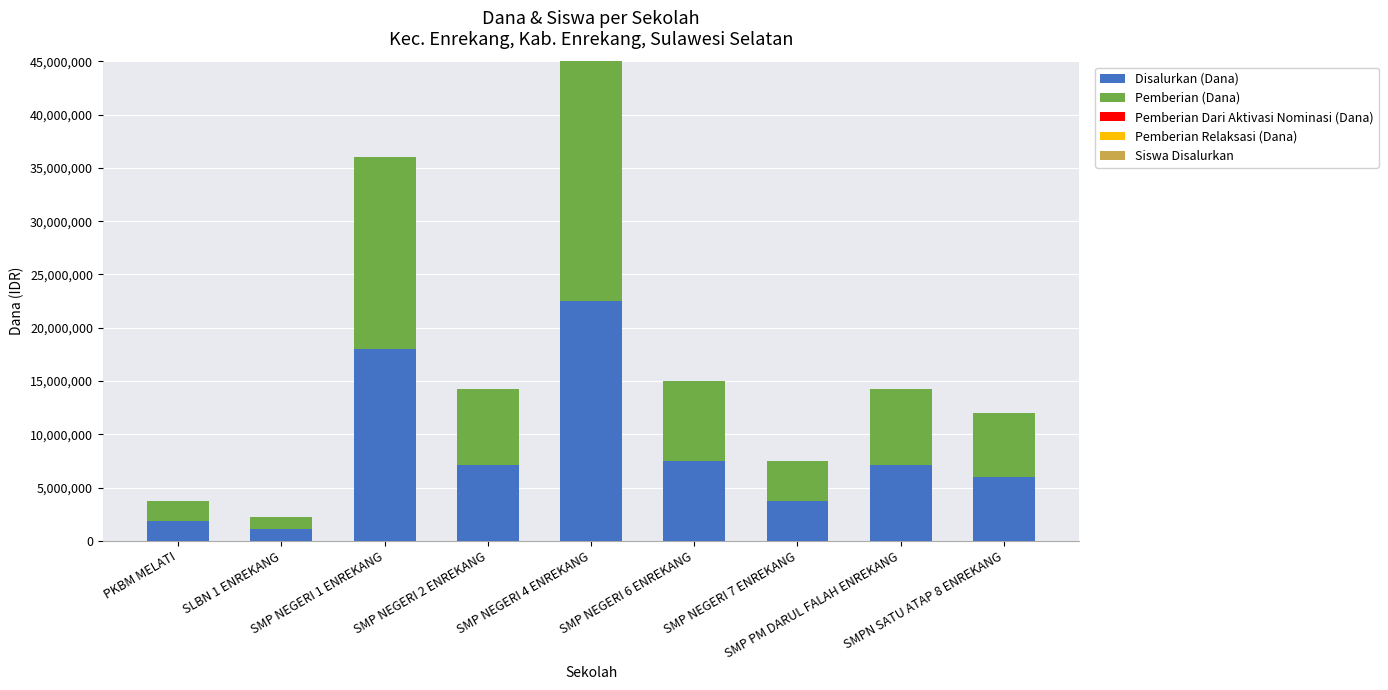

Rank the categories by Disalurkan (Dana) value from lowest to highest.

SLBN 1 ENREKANG, PKBM MELATI, SMP NEGERI 7 ENREKANG, SMPN SATU ATAP 8 ENREKANG, SMP NEGERI 2 ENREKANG, SMP PM DARUL FALAH ENREKANG, SMP NEGERI 6 ENREKANG, SMP NEGERI 1 ENREKANG, SMP NEGERI 4 ENREKANG